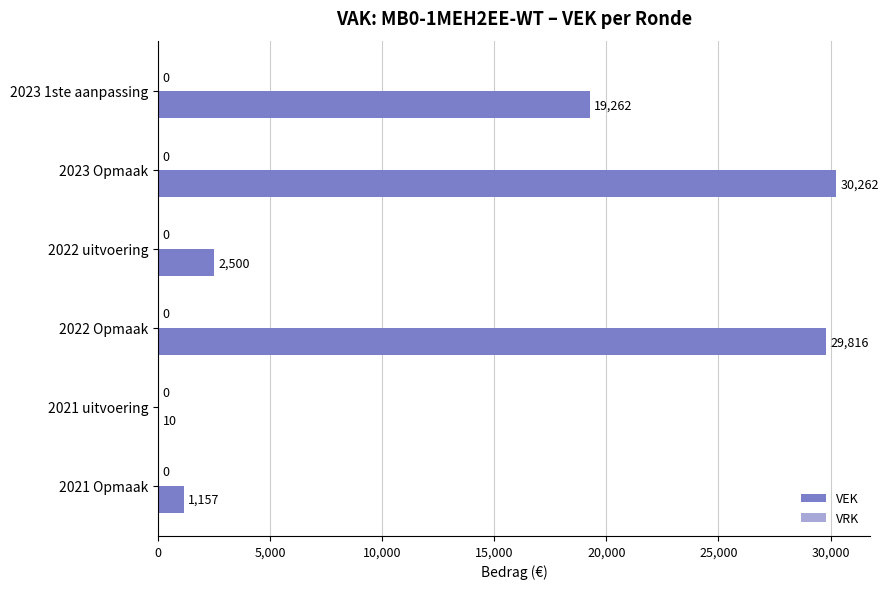

What is the change in value from 2023 Opmaak to 2021 uitvoering?

-30252